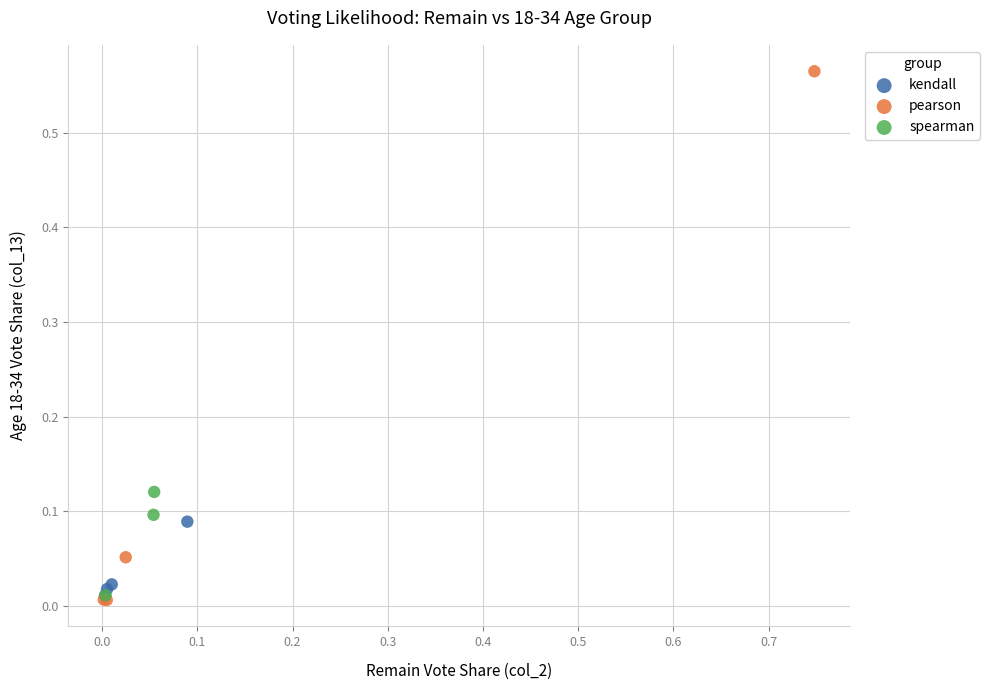

What are all the series names shown in the legend?

kendall, pearson, spearman